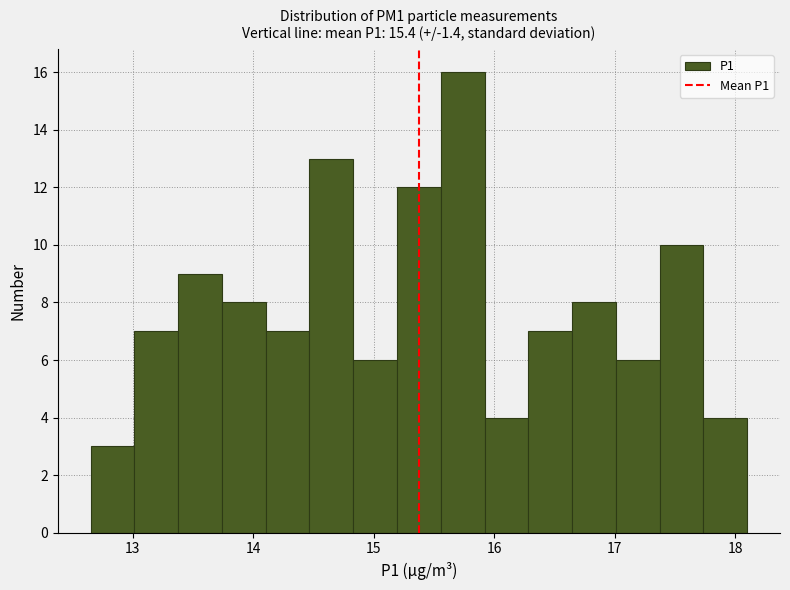

Read against the x-axis, roughly where is the centre of the tallest bar?

15.7